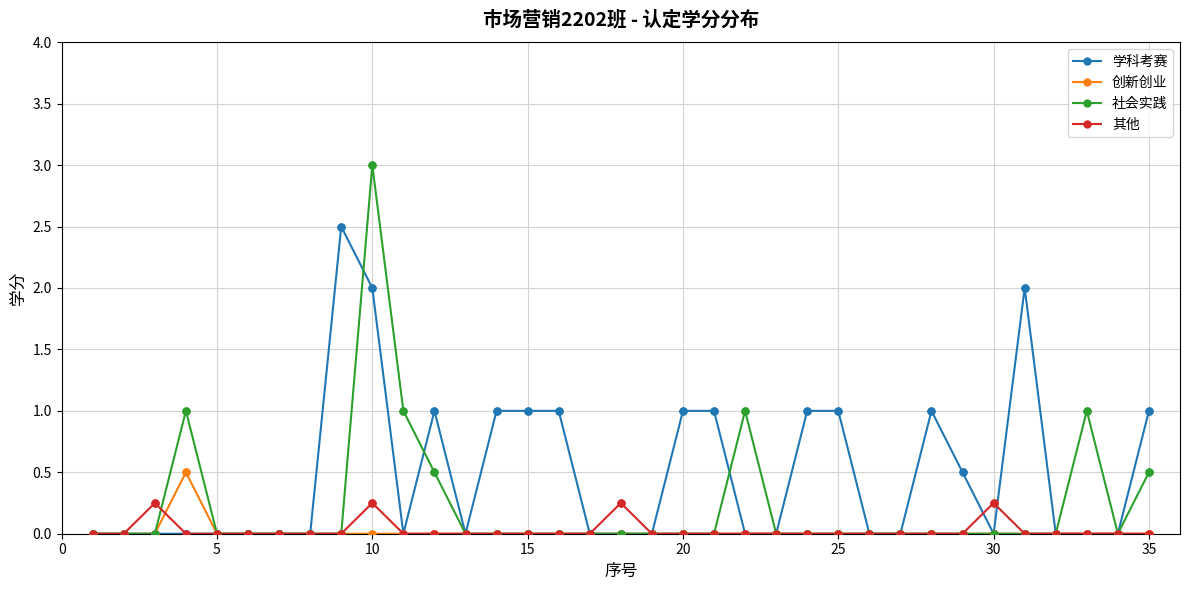

Which series has the largest total across all categories?

学科考赛